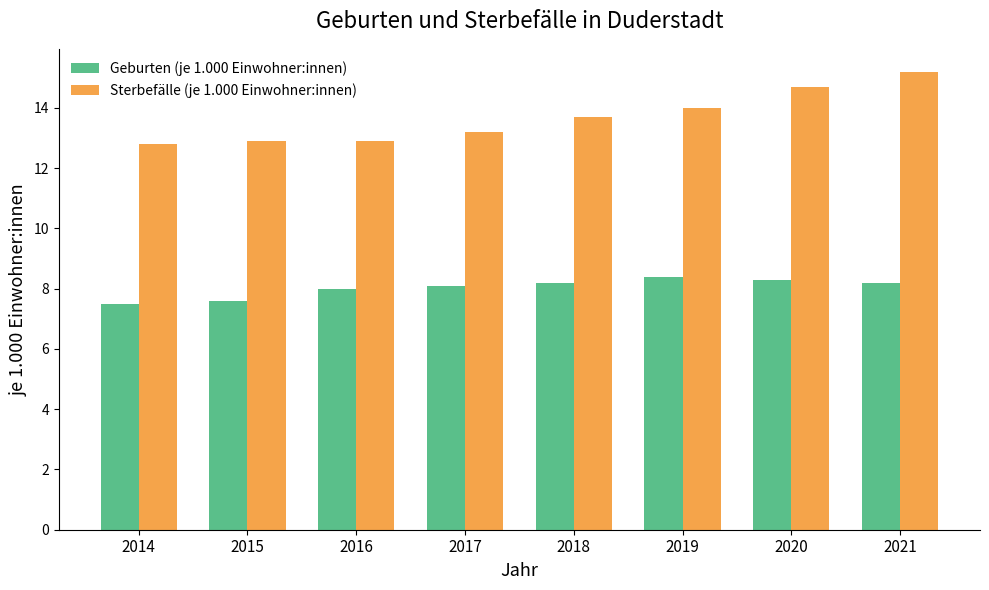

True or false: Sterbefälle (je 1.000 Einwohner:innen) has a value of 12.9 at 2016.

True